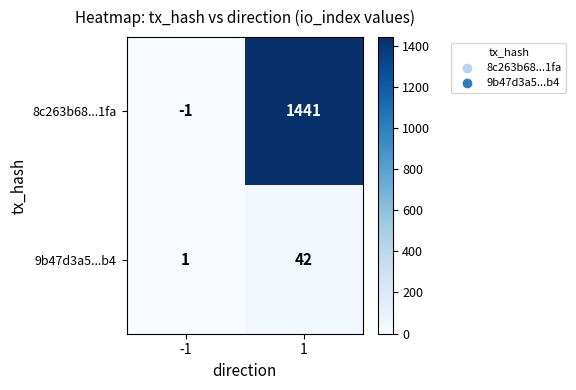

What is the average value of the 8c263b68...1fa series?

720